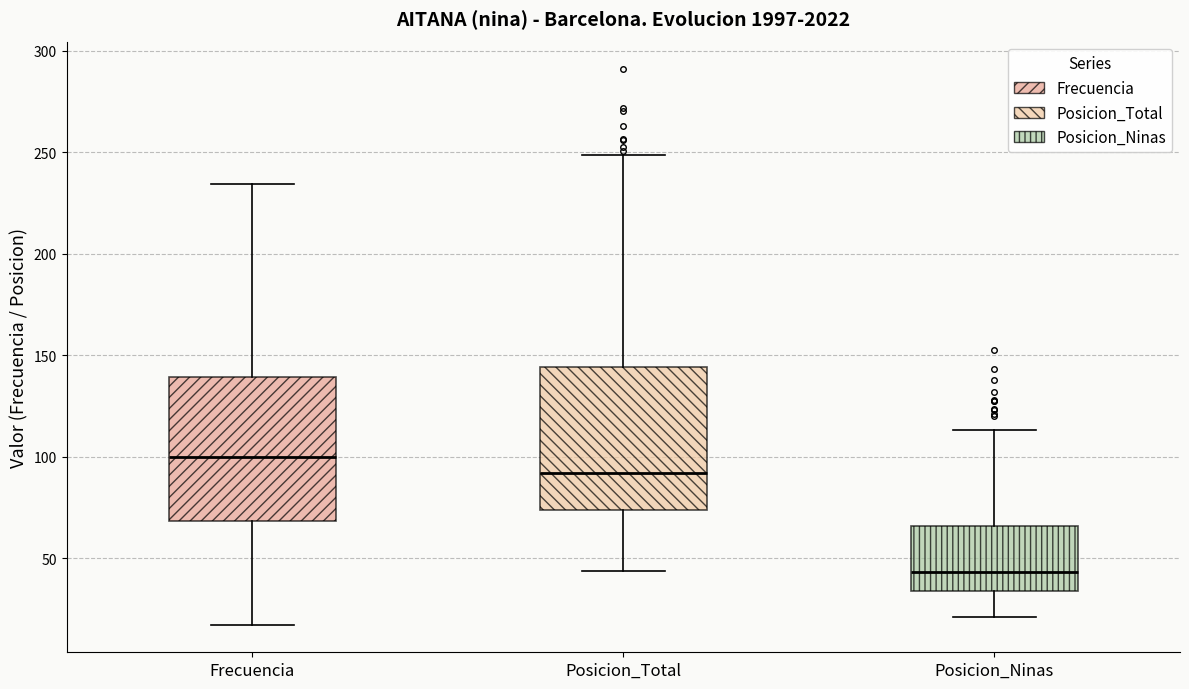

Reading left to right, transcribe this box plot: for each box, give where its median line is, the range the box spans, and where its two whiskers end, as read against the y-axis. The values are not printed on the chart, so give them approximately, as read against the axis.

Frecuencia: median 100, box 70 to 140, whiskers 15 to 235
Posicion_Total: median 90, box 75 to 145, whiskers 45 to 250
Posicion_Ninas: median 45, box 35 to 65, whiskers 20 to 115